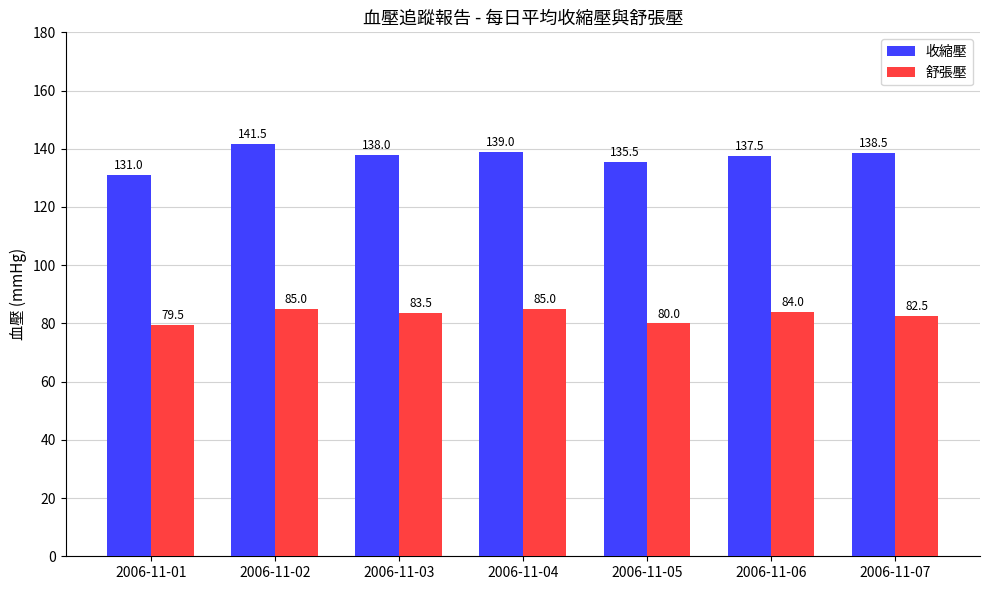

What is the minimum value for 收縮壓?

131.0